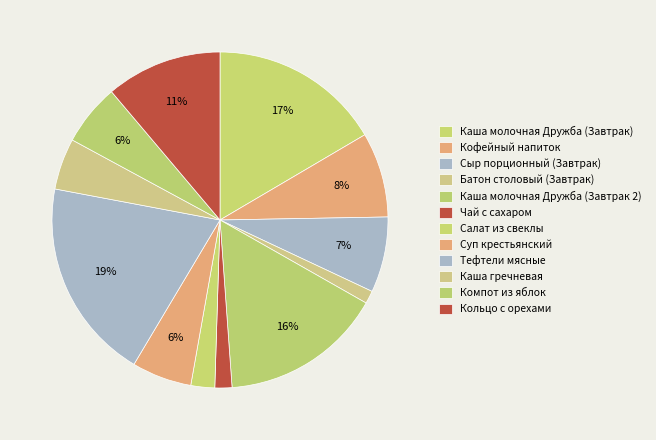

Which slice is the smallest?

Батон столовый (Завтрак)